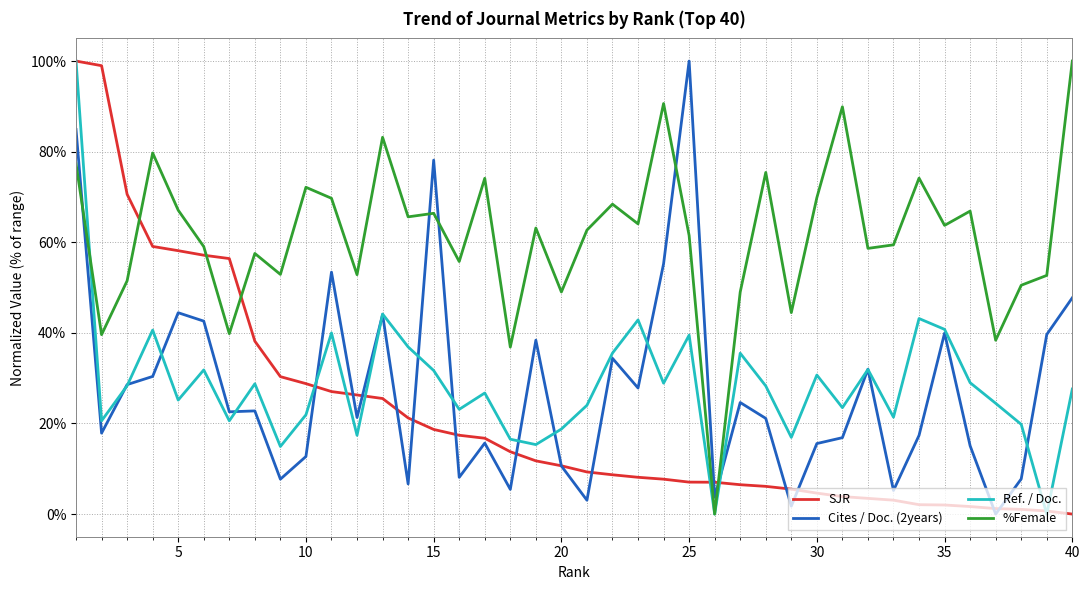

True or false: %Female and Cites / Doc. (2years) intersect in this chart.

True